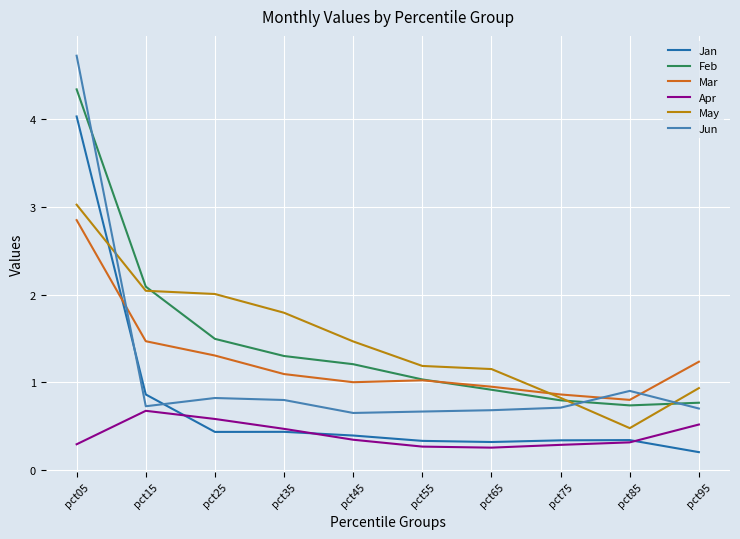

What is the lowest value of the Feb series?

0.7